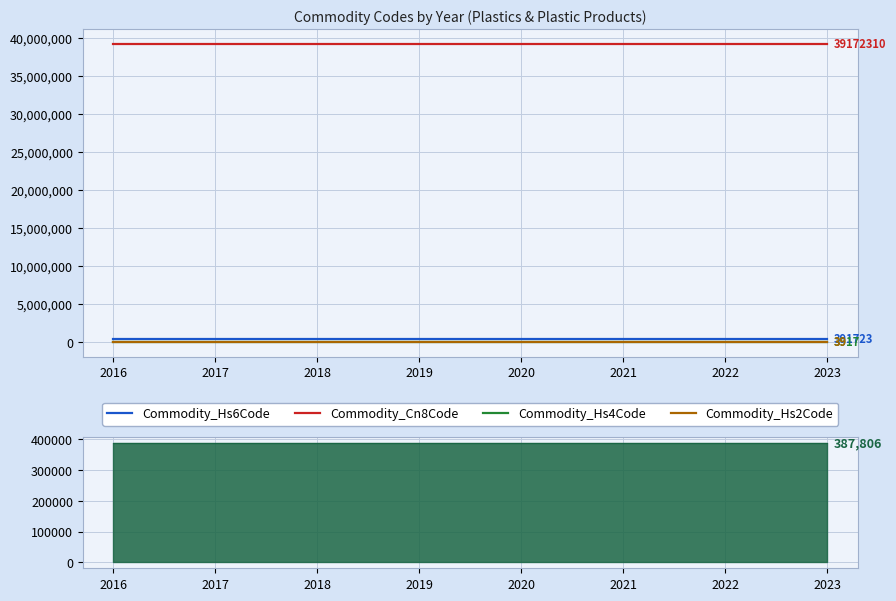

Which series has the largest range (max minus min)?

Commodity_Hs6Code